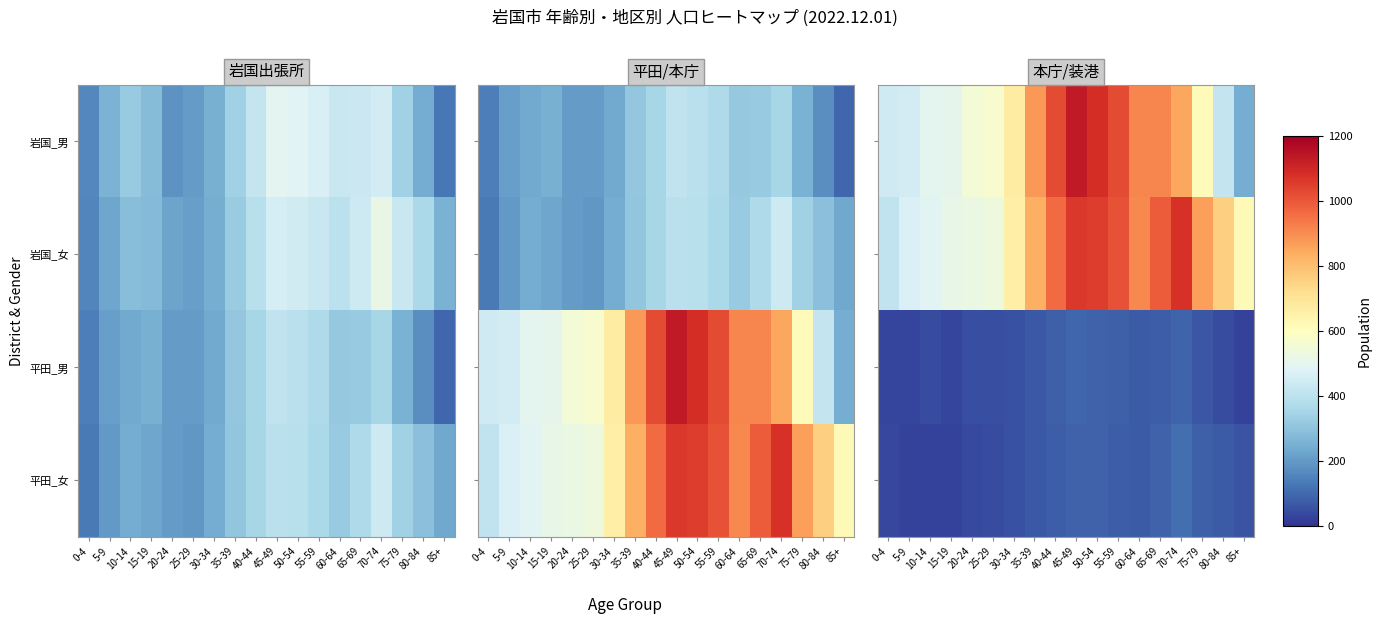

The 平田_男 series shows 17 at 0-4. True or false?

False